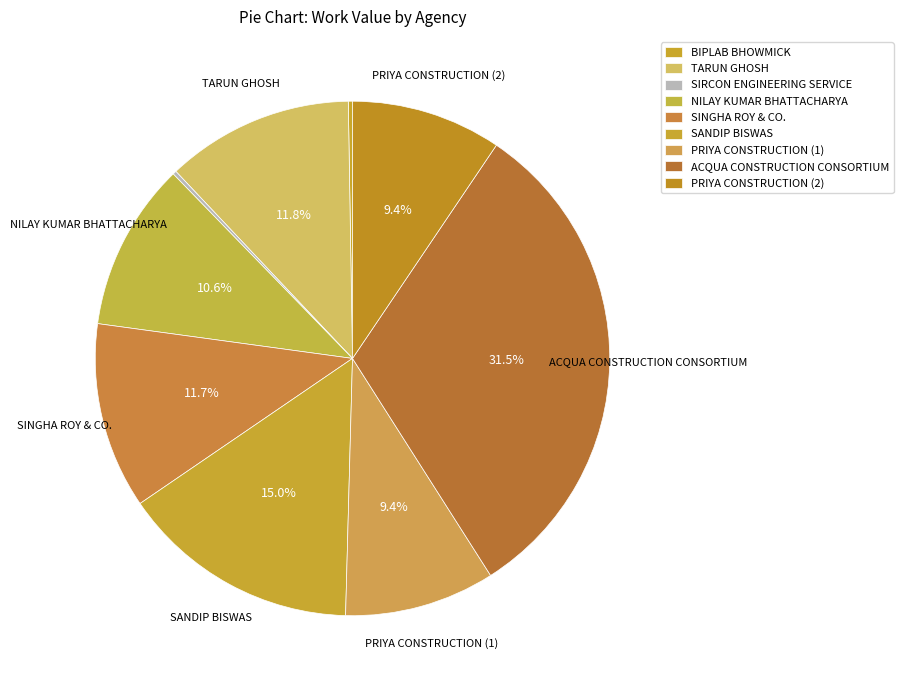

How many slices are in this pie chart?

9